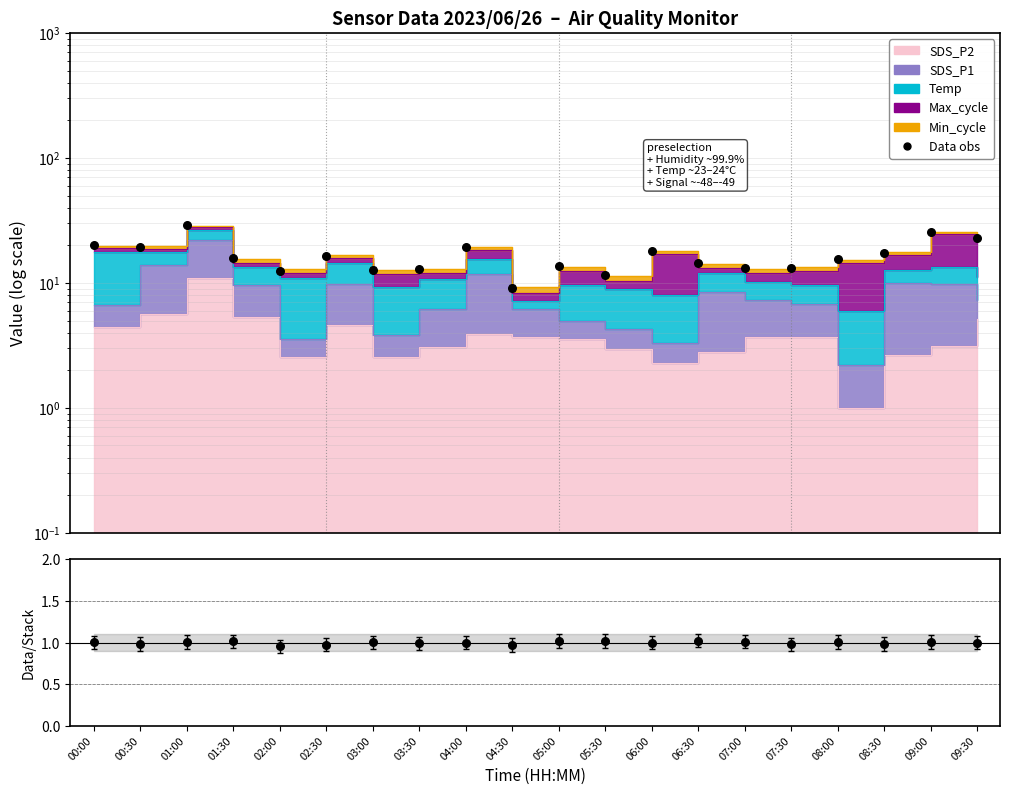

At how many categories does at least one series exceed 20?

3